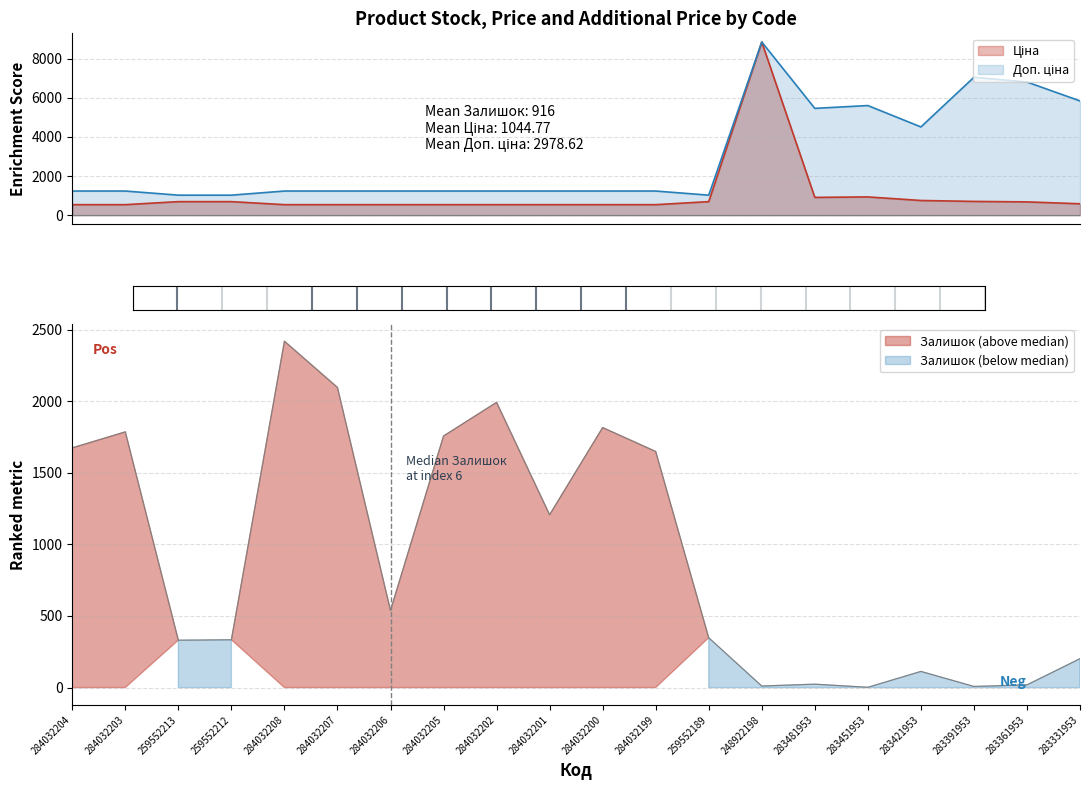

Which series has the widest spread of values?

Ціна